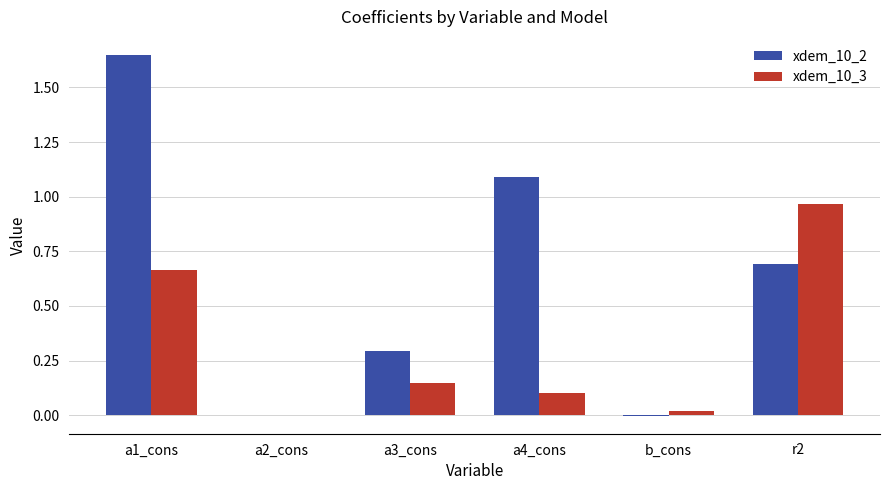

Which series has the largest range (max minus min)?

xdem_10_2